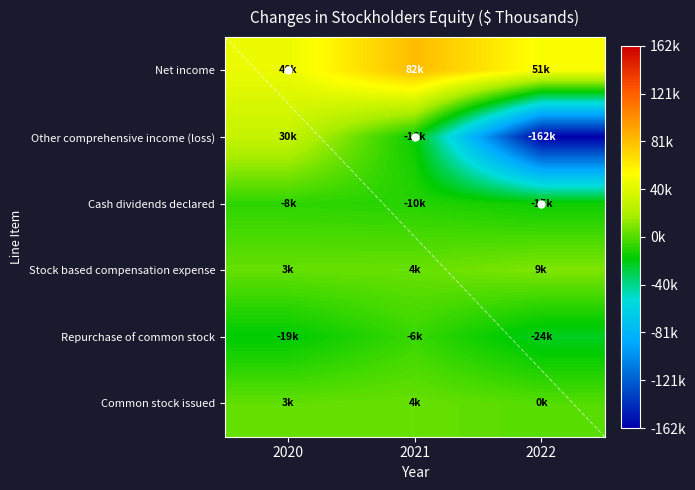

At which category is the sum across all series the highest?

2021